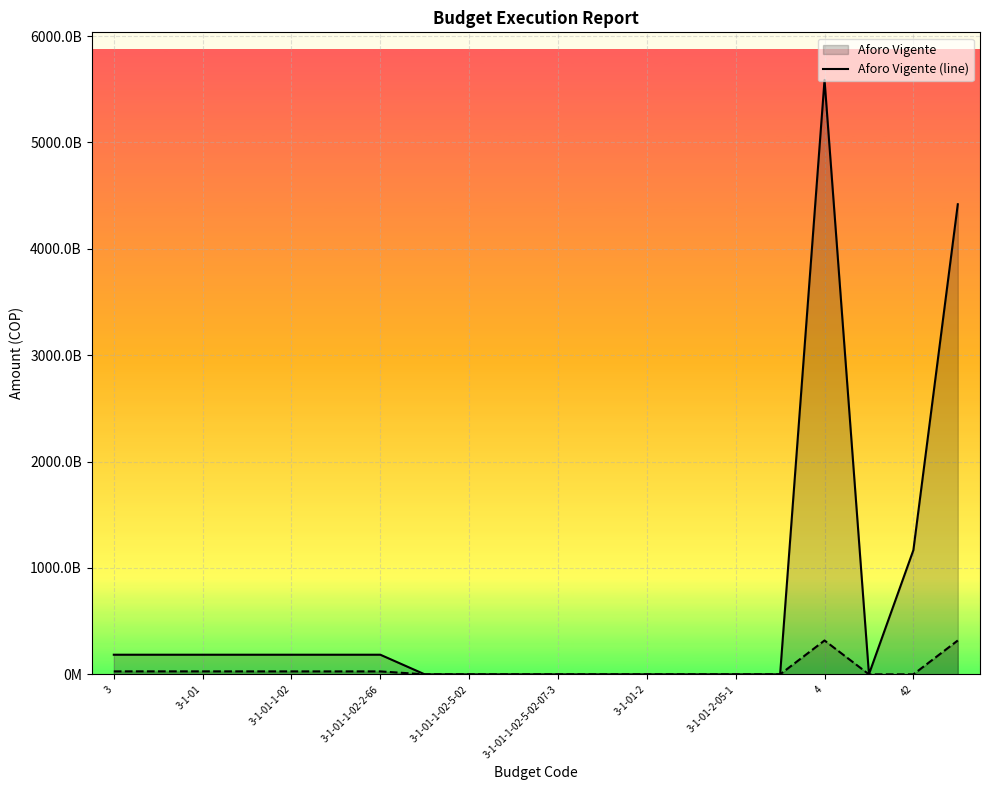

What is the difference between the highest and lowest values at 42?

1167604335047.0